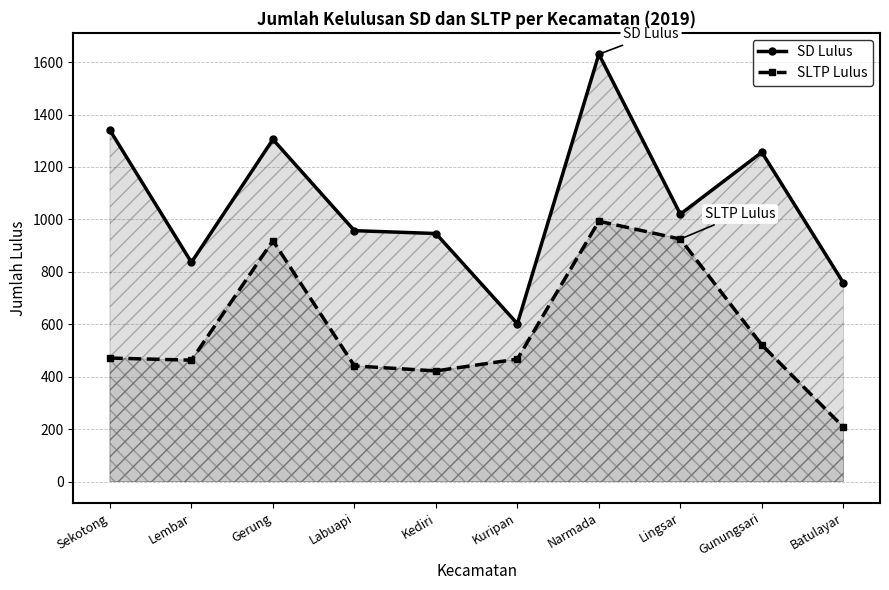

Where is the first local maximum for SLTP Lulus?

Gerung